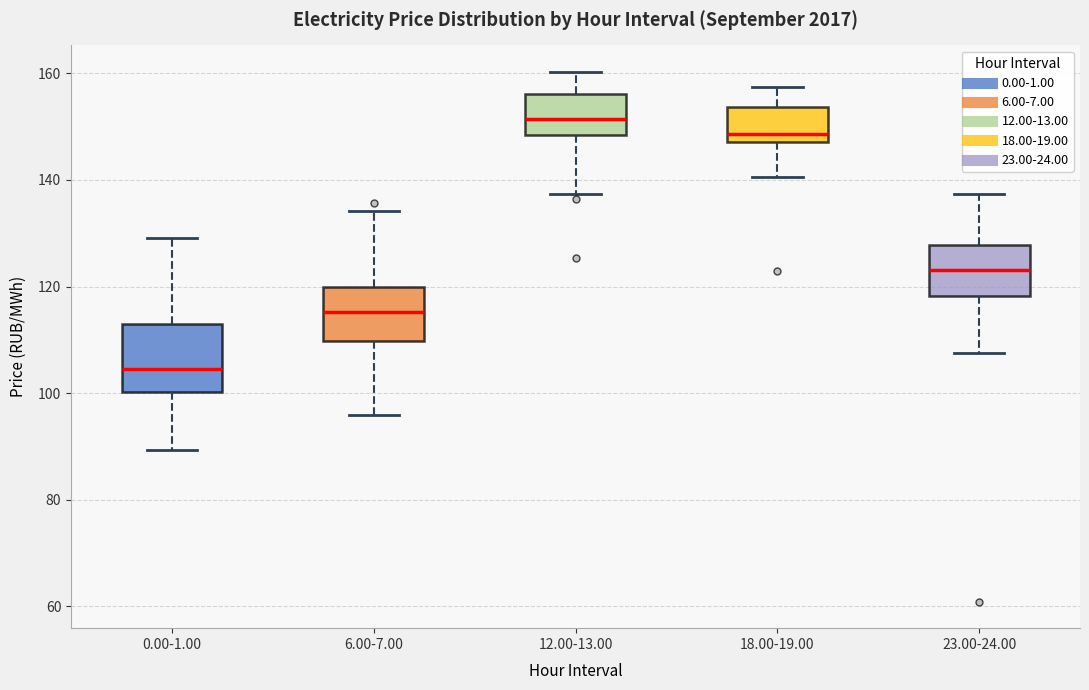

Which box is the tallest, from its lower edge to its upper edge?

0.00-1.00